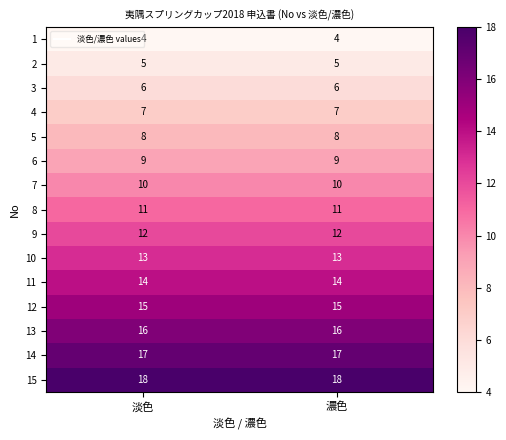

What is the total value across all series at 濃色?

165